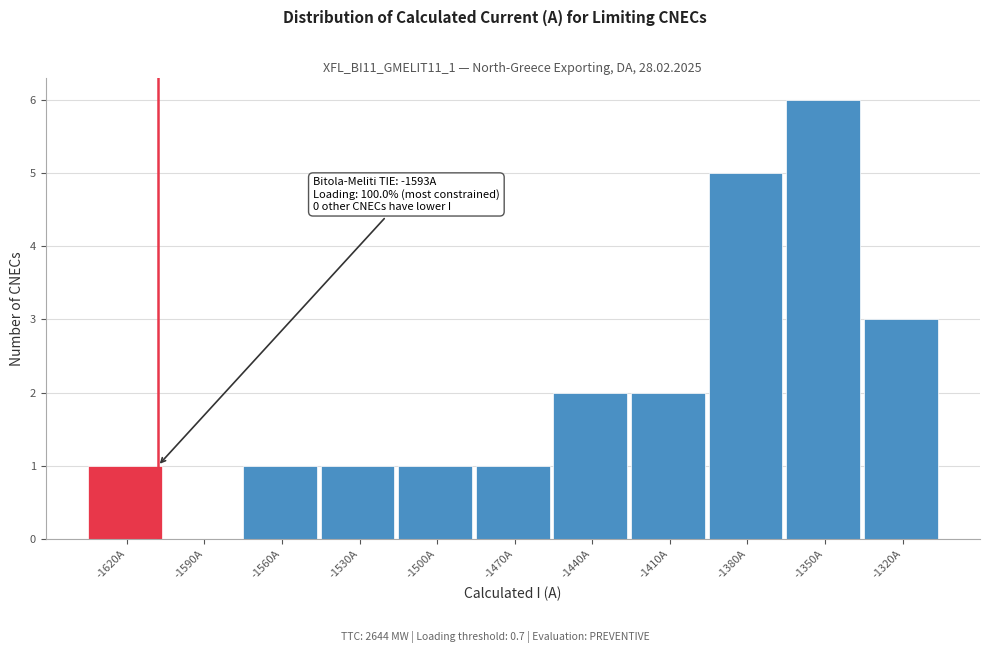

Reading right to left, transcribe all the data shown in this chart.

-1320A=3	-1350A=6	-1380A=5	-1410A=2	-1440A=2	-1470A=1	-1500A=1	-1530A=1	-1560A=1	-1590A=0	-1620A=1